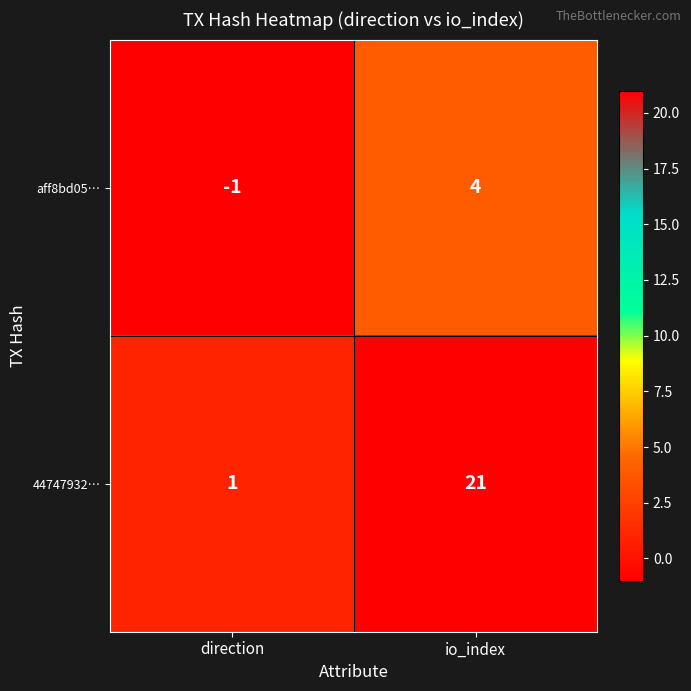

What is the difference between the maximum and minimum values in the 44747932… series?

20